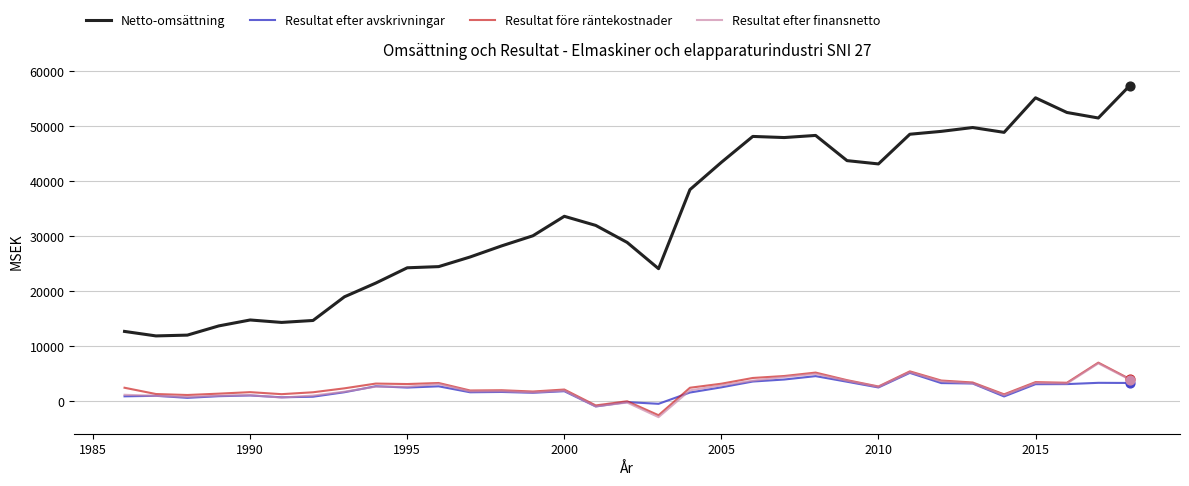

Which series has the largest range (max minus min)?

Netto-omsättning